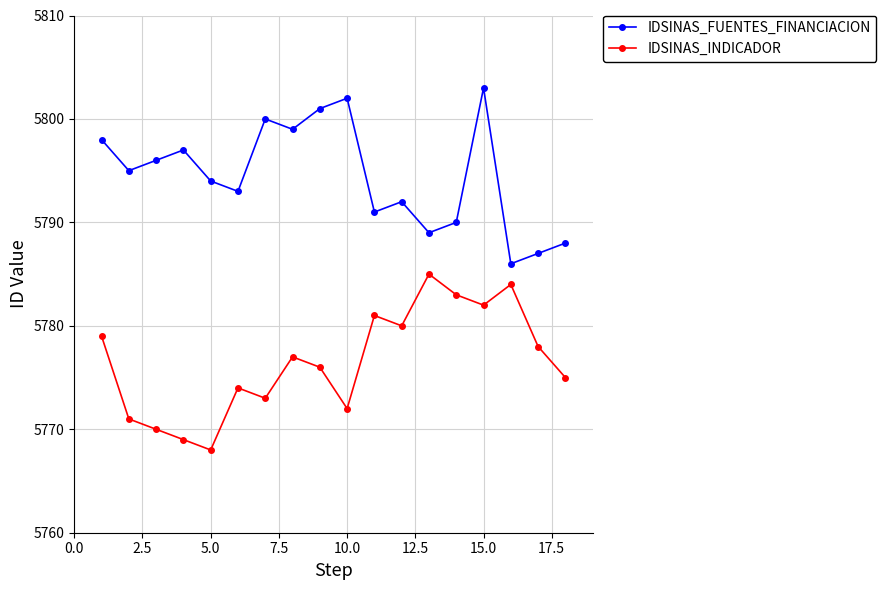

Rank the series by their maximum value, from highest to lowest.

IDSINAS_FUENTES_FINANCIACION, IDSINAS_INDICADOR